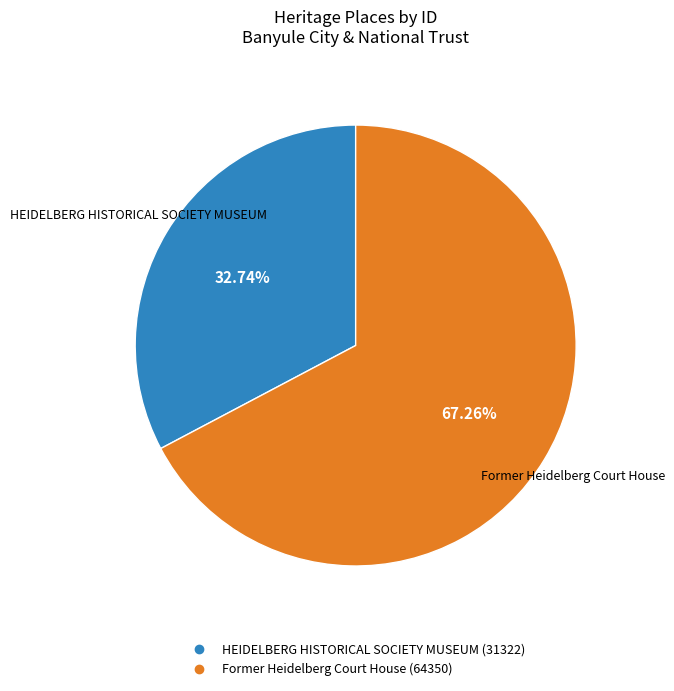

Which has a higher value, HEIDELBERG HISTORICAL SOCIETY MUSEUM or Former Heidelberg Court House?

Former Heidelberg Court House